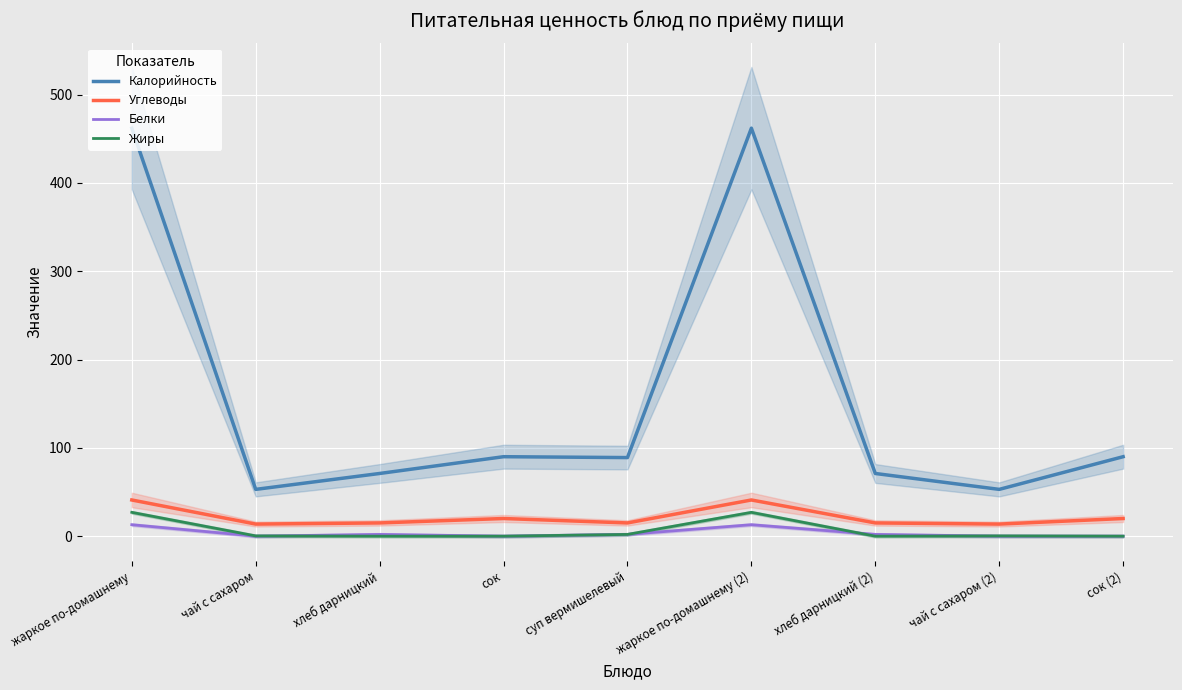

What is the sum of all Жиры values?

56.6